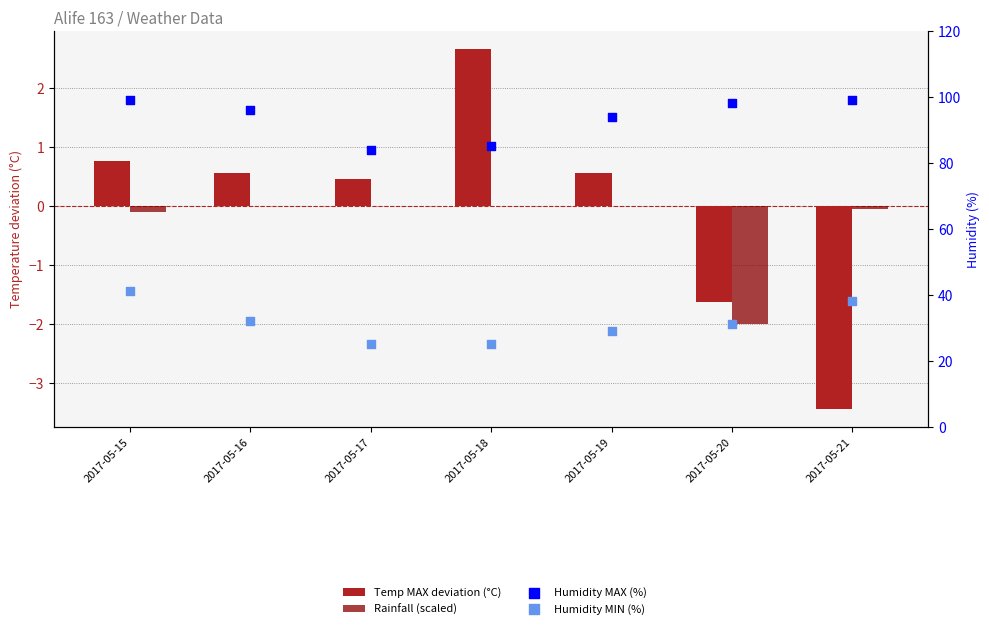

Which series reaches the maximum Y coordinate?

Humidity MAX (%)